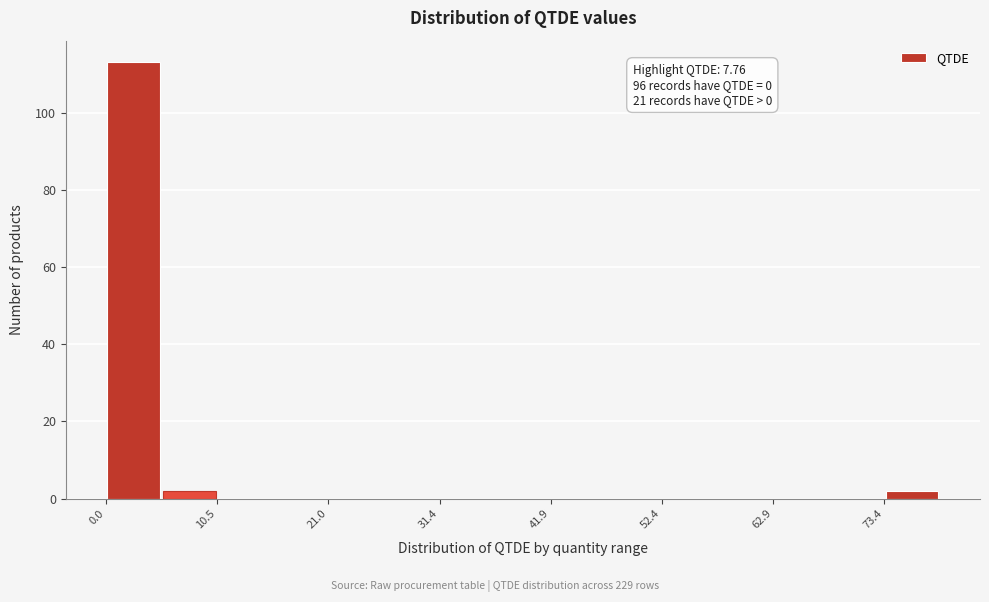

Around what value on the x-axis is the tallest bar? Give the approximate position of its centre, as read against the axis.

2